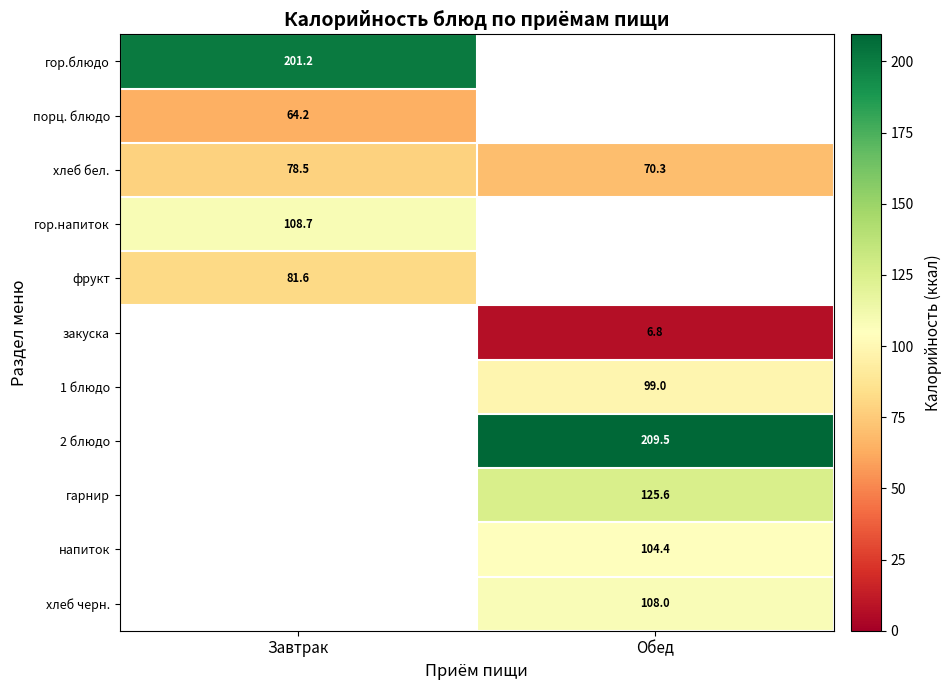

What is the greatest value displayed?

209.5